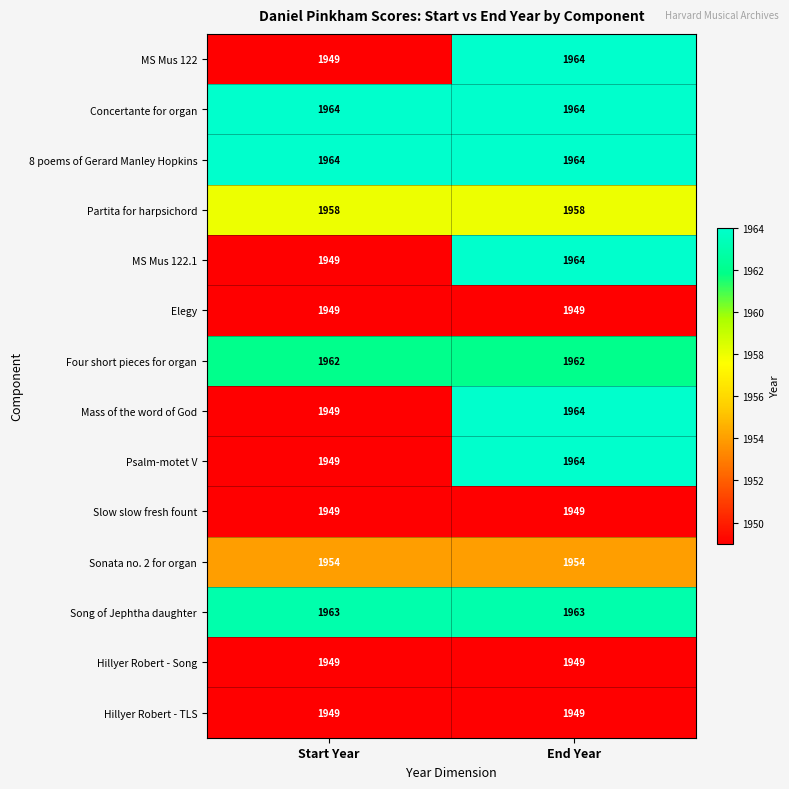

Reading left to right, list all the values displayed in this chart.

MS Mus 122: 1949	1964
Concertante for organ: 1964	1964
8 poems of Gerard Manley Hopkins: 1964	1964
Partita for harpsichord: 1958	1958
MS Mus 122.1: 1949	1964
Elegy: 1949	1949
Four short pieces for organ: 1962	1962
Mass of the word of God: 1949	1964
Psalm-motet V: 1949	1964
Slow slow fresh fount: 1949	1949
Sonata no. 2 for organ: 1954	1954
Song of Jephtha daughter: 1963	1963
Hillyer Robert - Song: 1949	1949
Hillyer Robert - TLS: 1949	1949